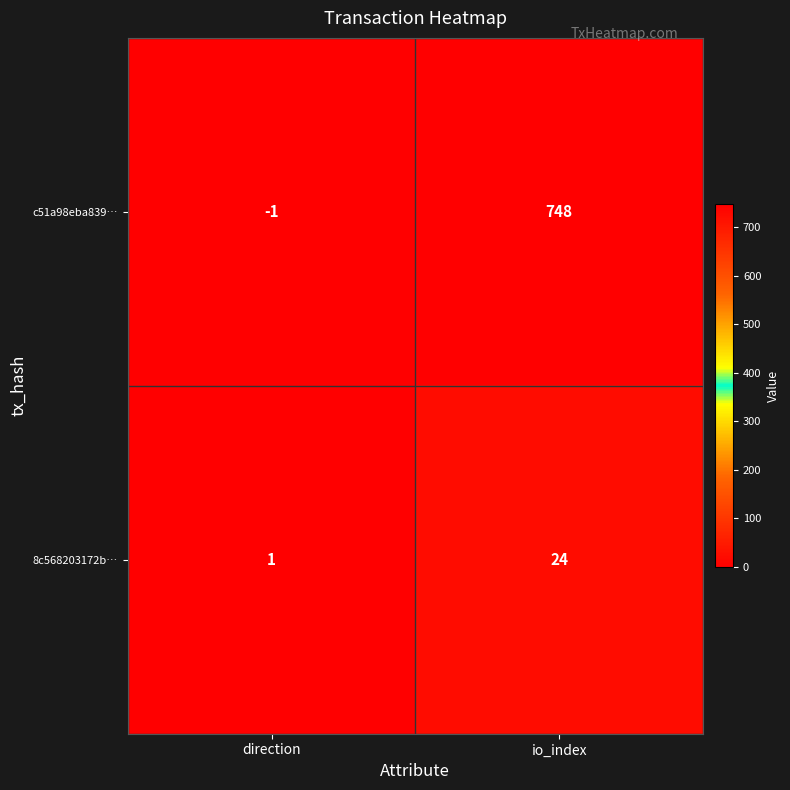

What is the difference between the c51a98eba839… values at io_index and direction?

749